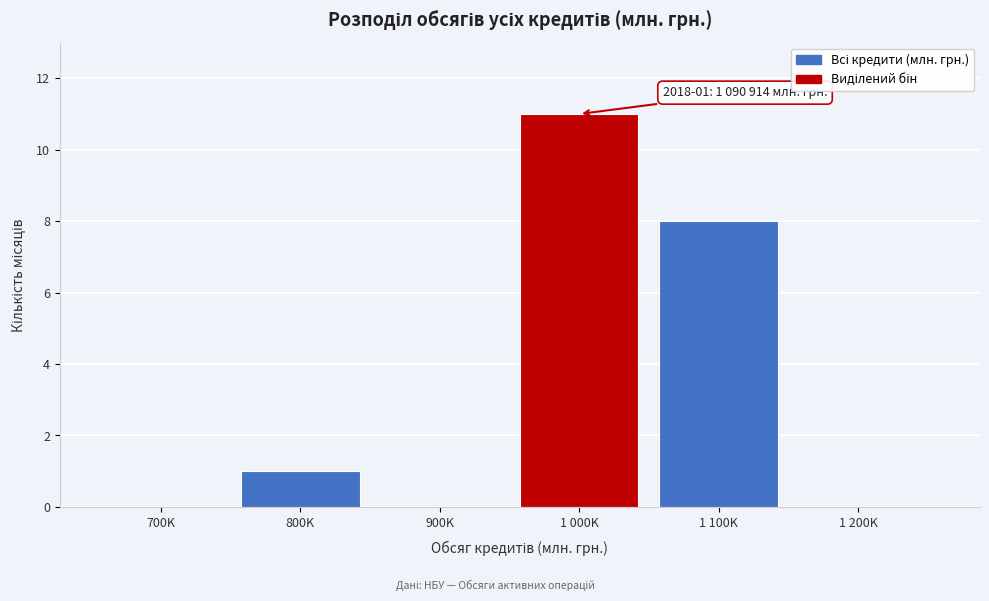

Reading right to left, what are all the values shown in this chart?

1 200K=0	1 100K=8	1 000K=11	900K=0	800K=1	700K=0